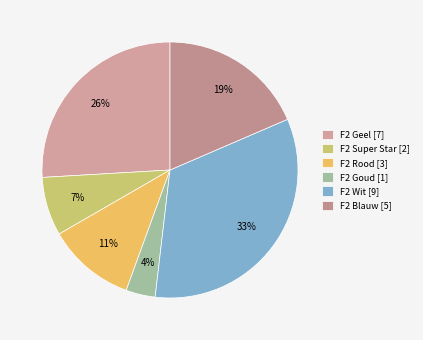

Rank the categories by value from lowest to highest.

F2 Goud, F2 Super Star, F2 Rood, F2 Blauw, F2 Geel, F2 Wit